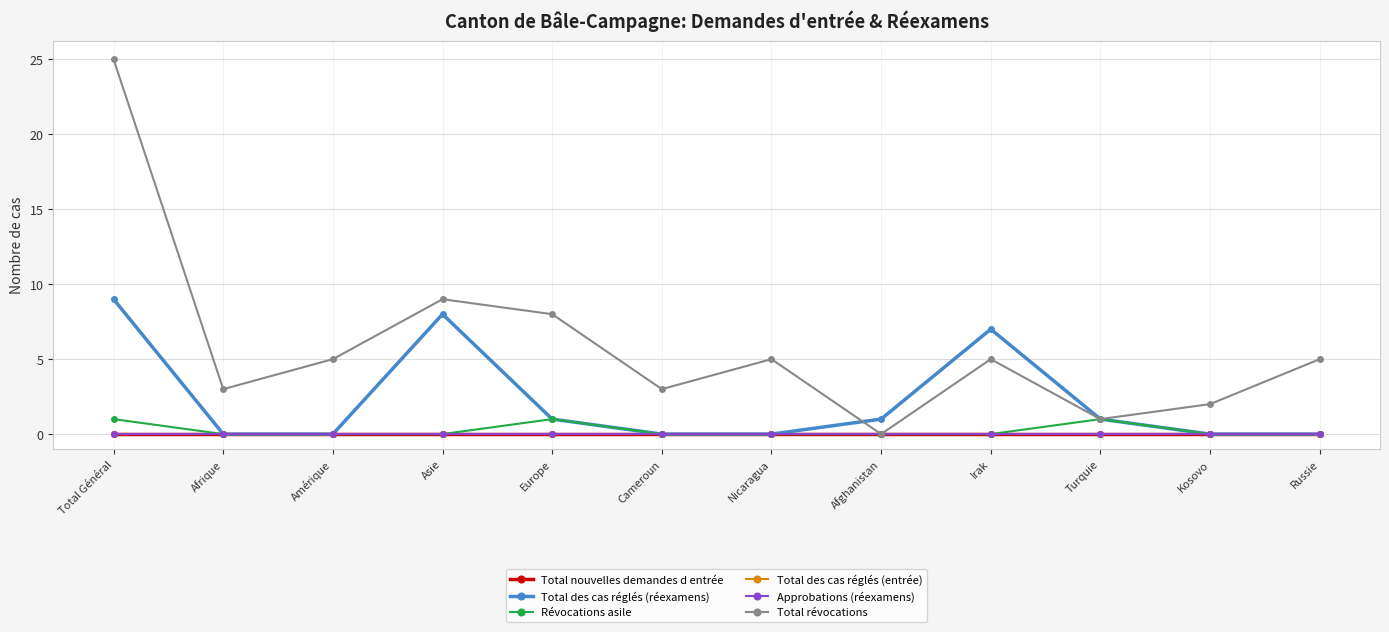

Is this an area chart (filled region under the line)?

No